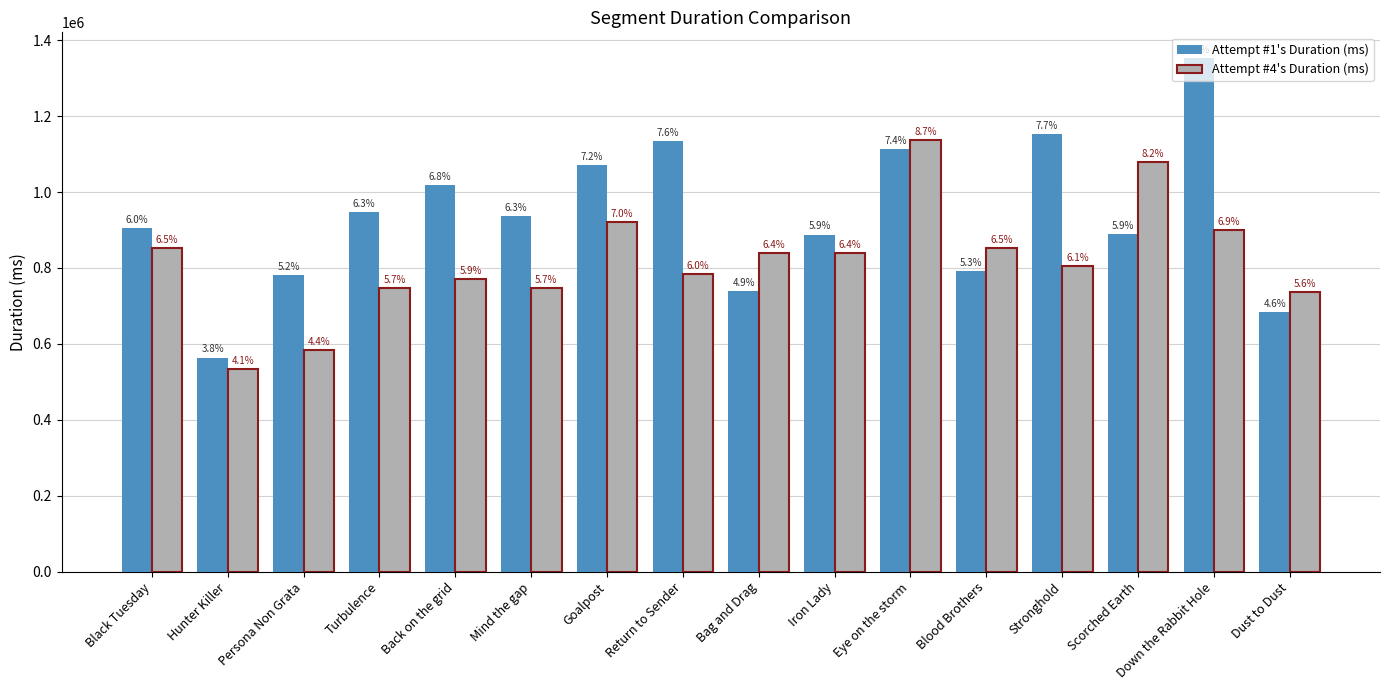

Between Hunter Killer and Scorched Earth, which is larger?

Scorched Earth